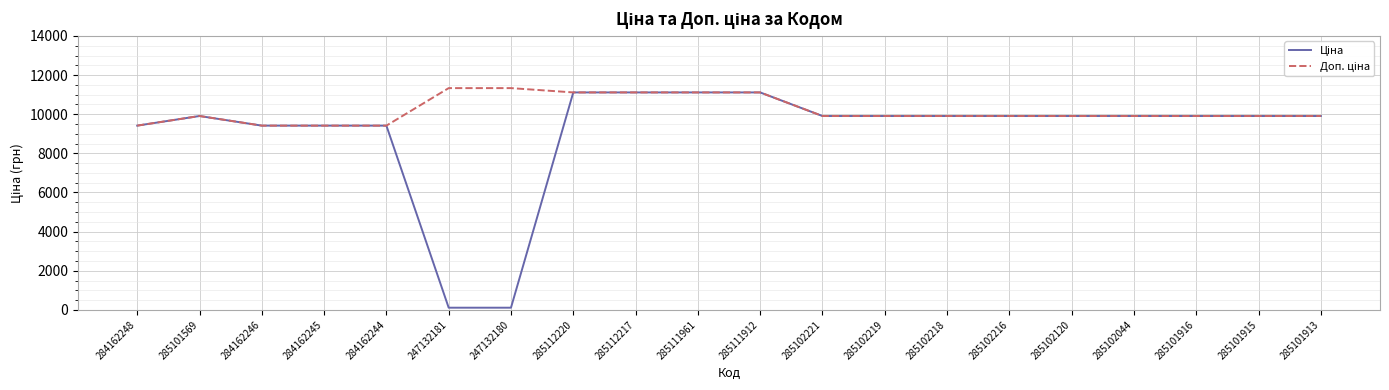

What is the total value across all series at 285102044?

19817.0